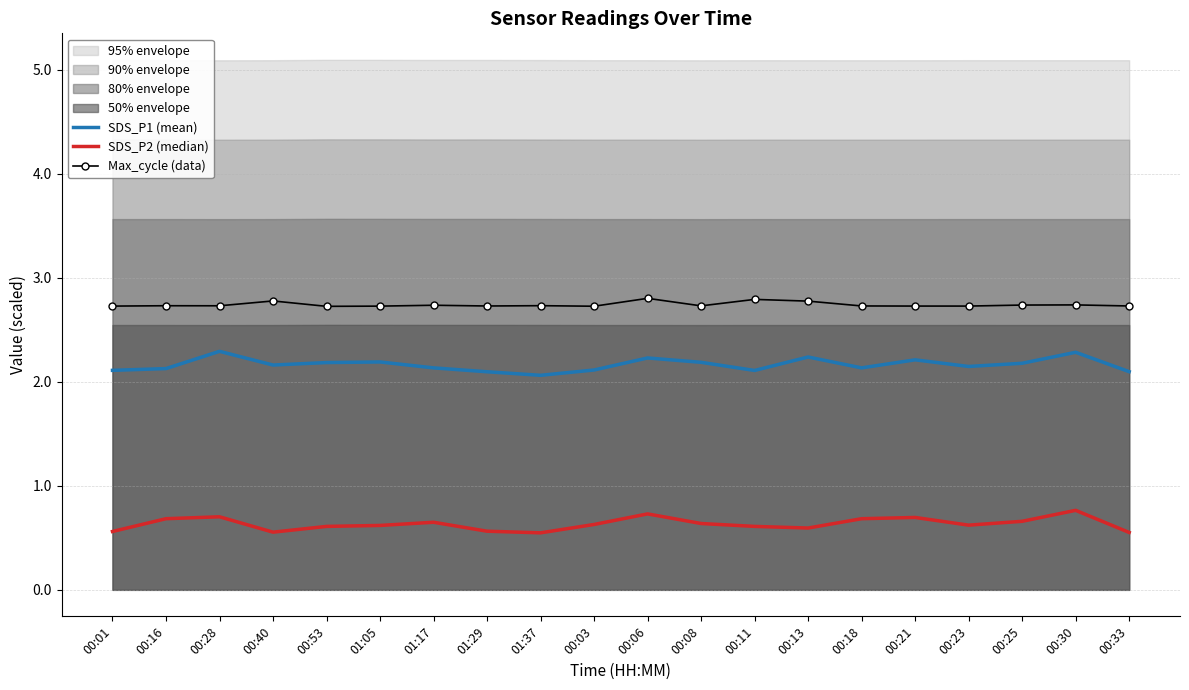

Which series has the largest total across all categories?

Max_cycle (data)